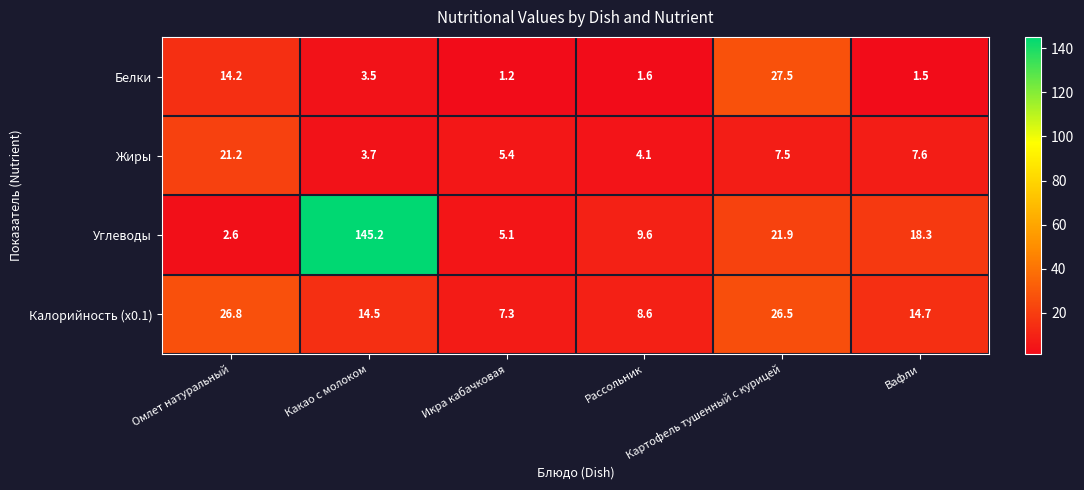

What is the sum of all Калорийность (x0.1) values?

98.4